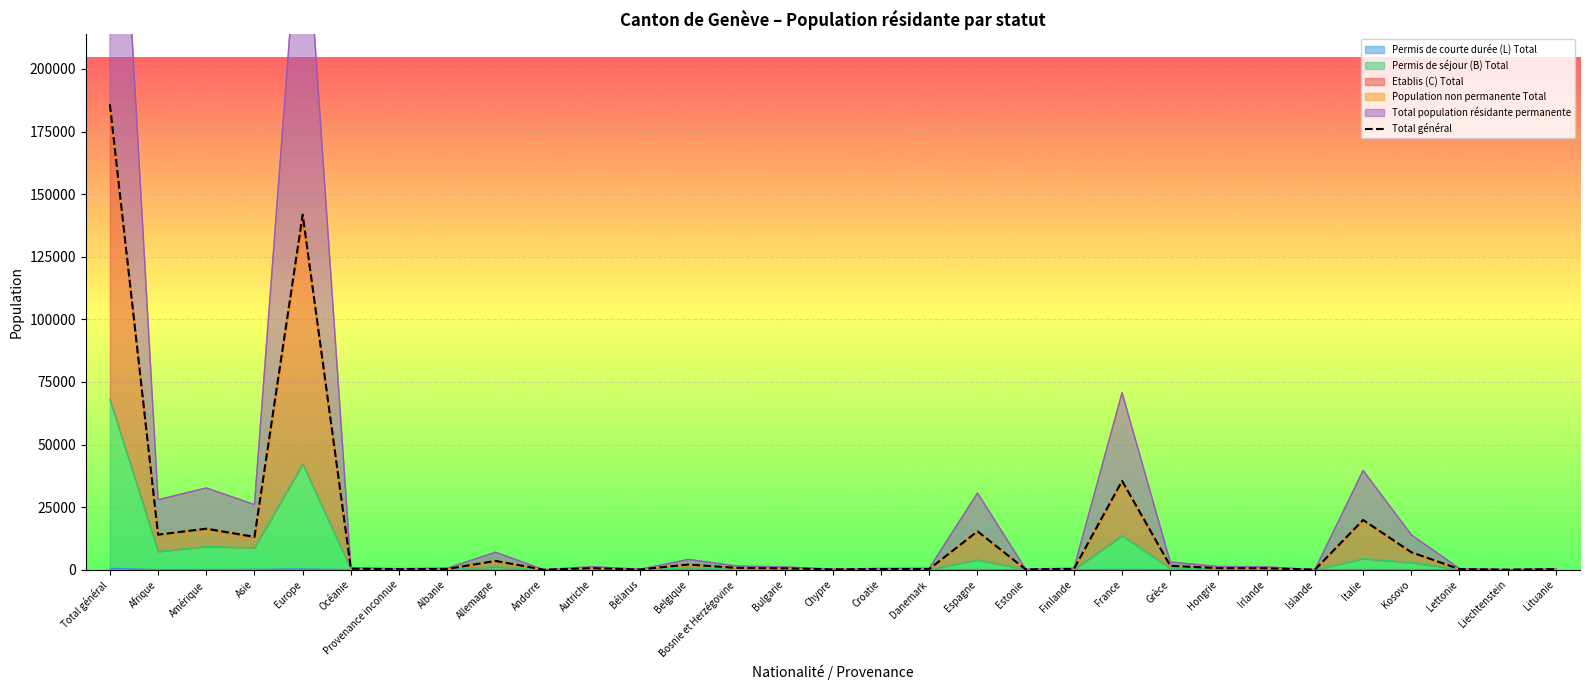

What is the ratio of the value at Irlande to the value at Finlande?

2.0